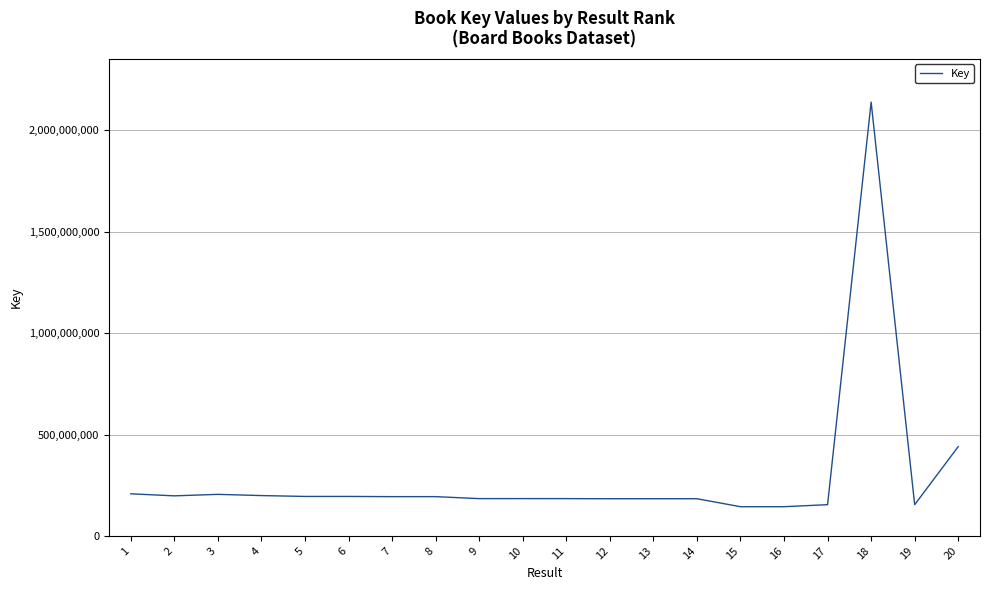

How many lines are shown in the chart?

1